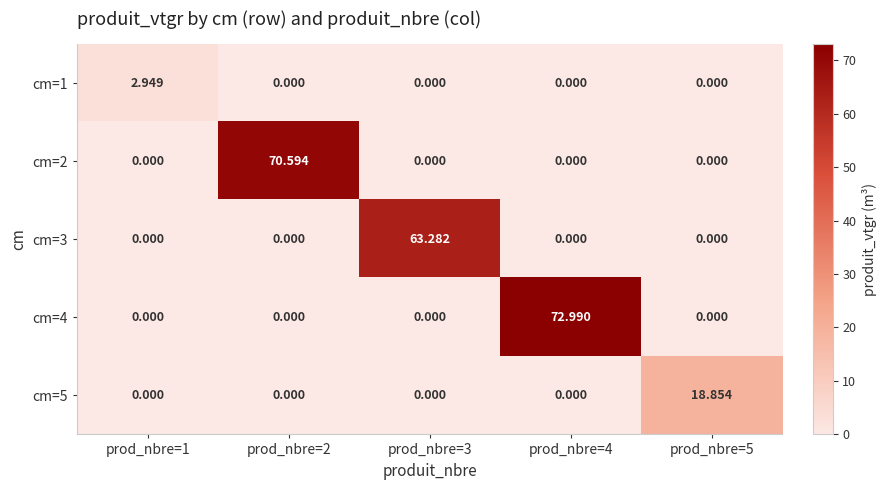

What is the spread (max minus min) of values at prod_nbre=1?

2.9